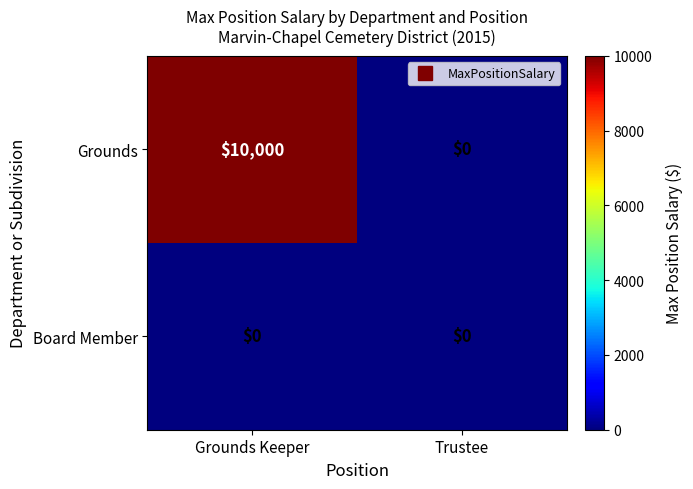

Which series changed the most between Grounds Keeper and Trustee?

Grounds